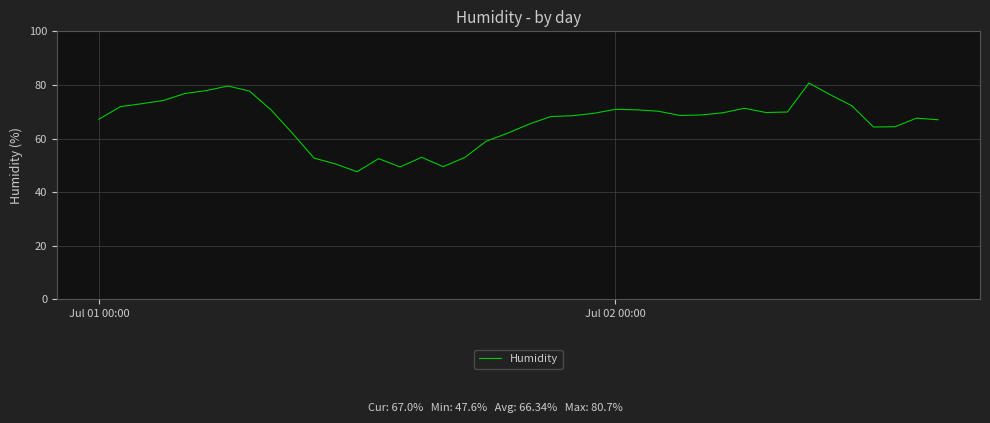

What is the maximum value shown in the chart?

80.7